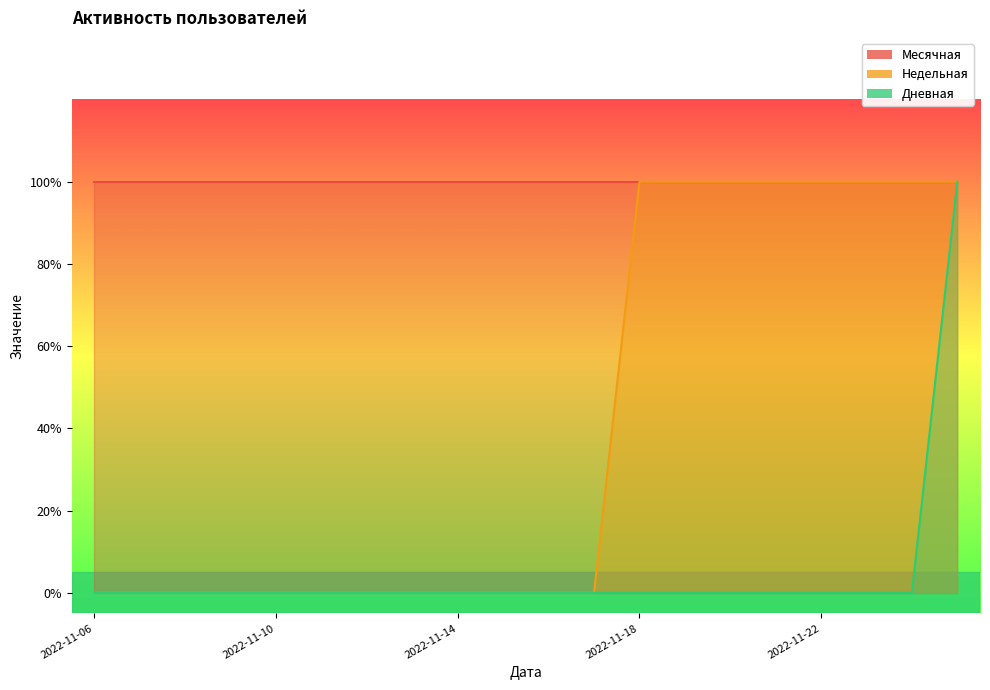

Which series has the widest spread of values?

Недельная